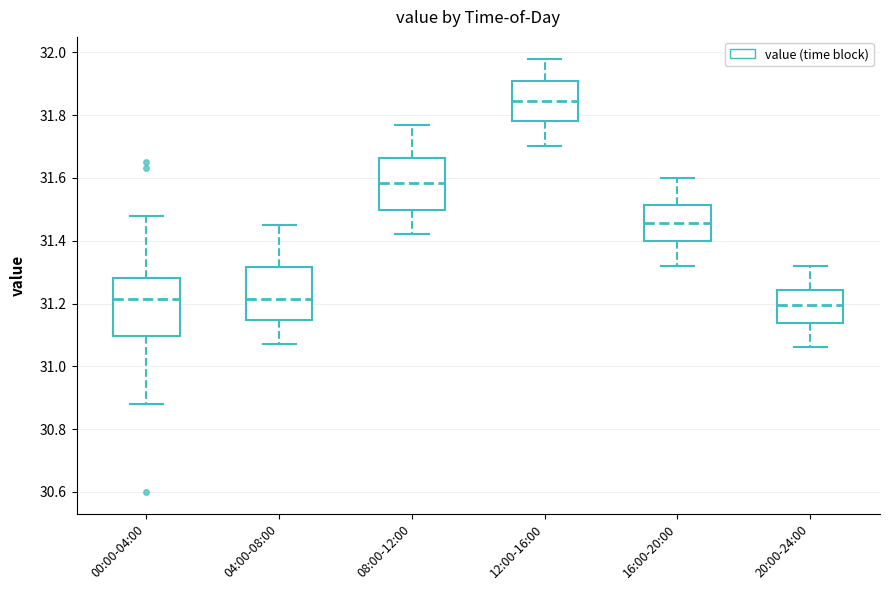

Reading left to right, read every box against the y-axis: the position of its median line, the range the box covers, and the ends of its whiskers. The values are not printed on the chart, so give them approximately, as read against the axis.

00:00-04:00: median 31.22, box 31.10 to 31.28, whiskers 30.88 to 31.48
04:00-08:00: median 31.22, box 31.14 to 31.32, whiskers 31.08 to 31.46
08:00-12:00: median 31.58, box 31.50 to 31.66, whiskers 31.42 to 31.78
12:00-16:00: median 31.84, box 31.78 to 31.92, whiskers 31.70 to 31.98
16:00-20:00: median 31.46, box 31.40 to 31.52, whiskers 31.32 to 31.60
20:00-24:00: median 31.20, box 31.14 to 31.24, whiskers 31.06 to 31.32